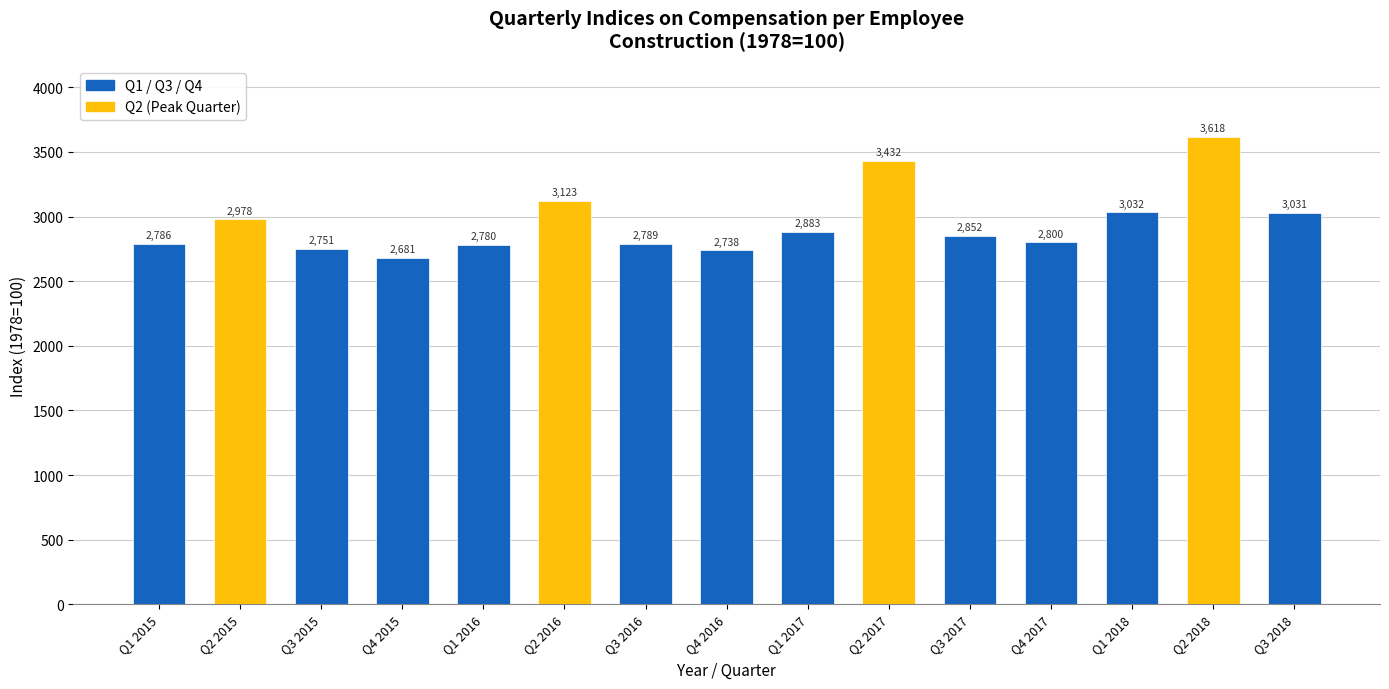

What is the value of the 4th bar from the left?

2681.0